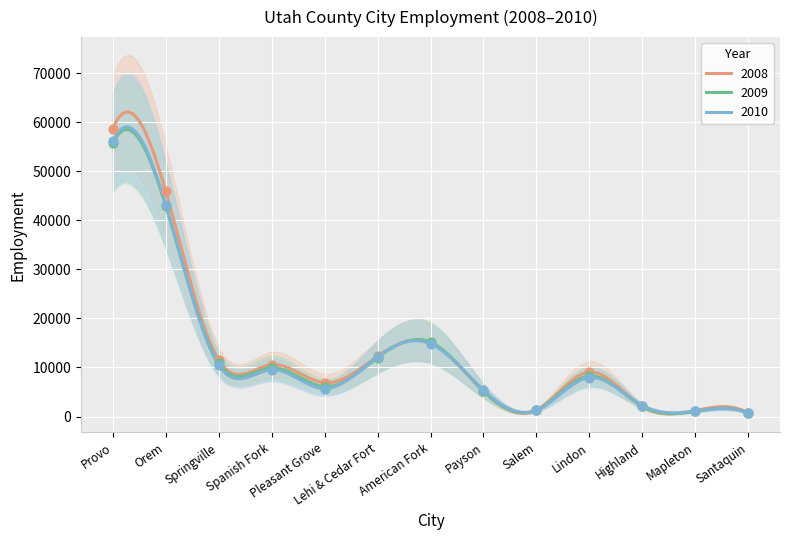

Which series reaches the maximum Y coordinate?

2008